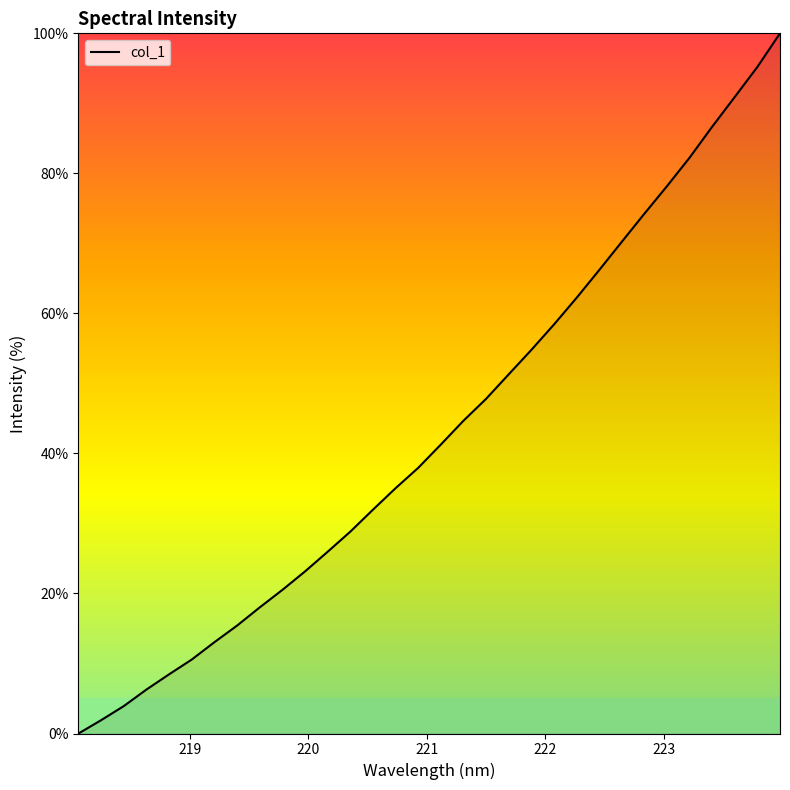

What is the greatest value displayed?

100.0